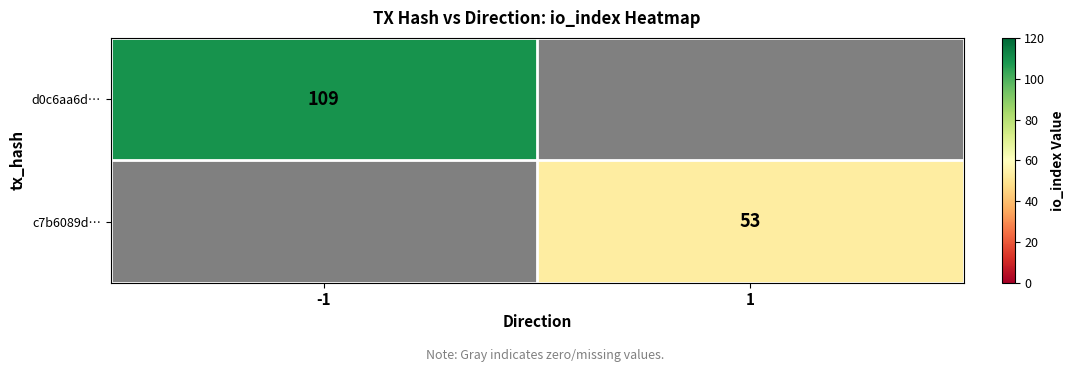

What is the minimum value shown in the chart?

53.0